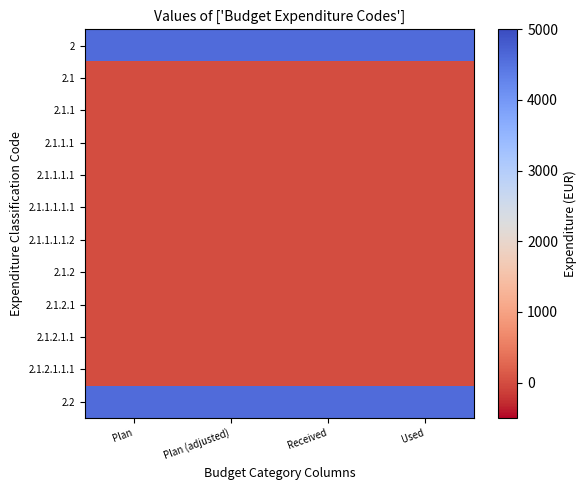

At which category does the chart reach its peak across all series?

Plan